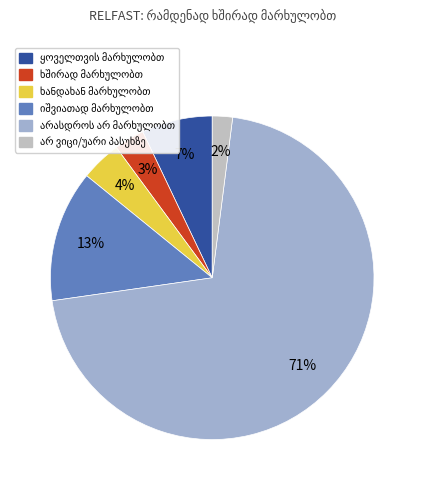

Which category has the smallest portion of the pie?

არ ვიცი/უარი პასუხზე